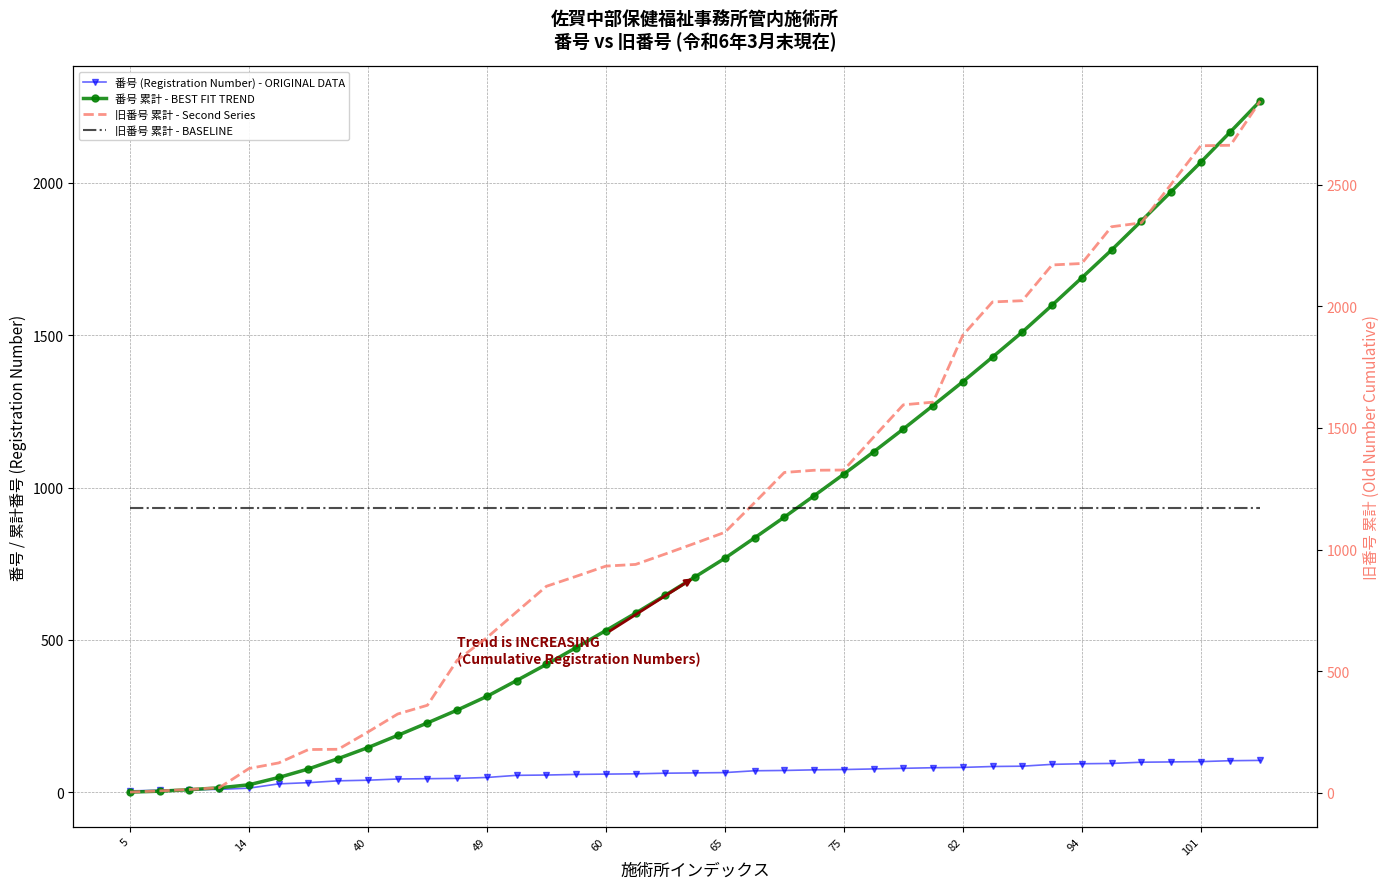

What is the average value of the 旧番号 累計 - Second Series series?

1169.4